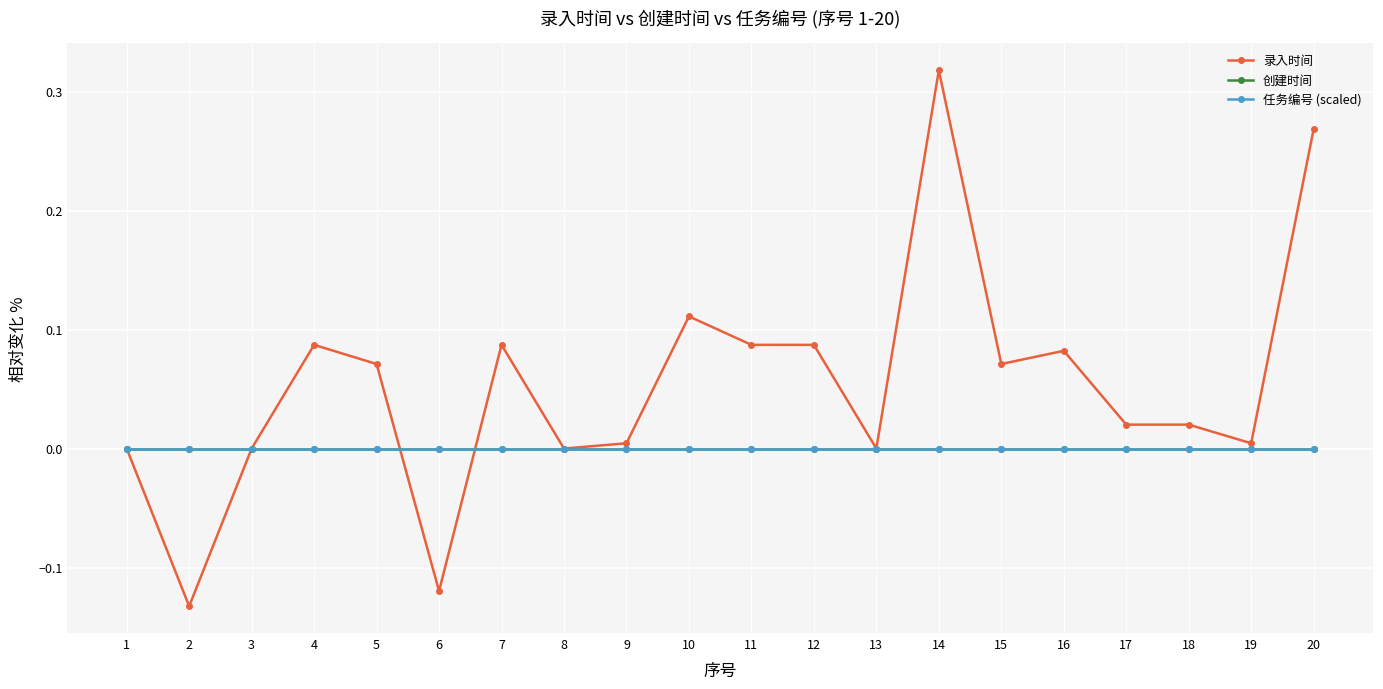

Which series has the largest range (max minus min)?

录入时间